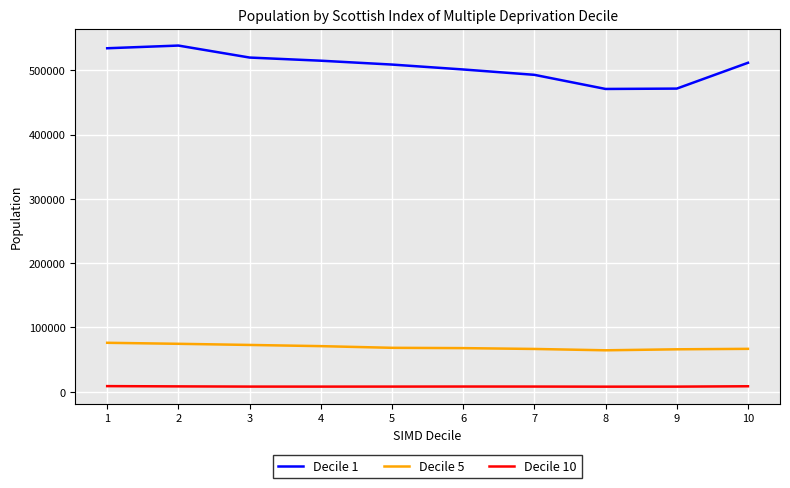

True or false: Decile 5 and Decile 1 cross at least once.

False